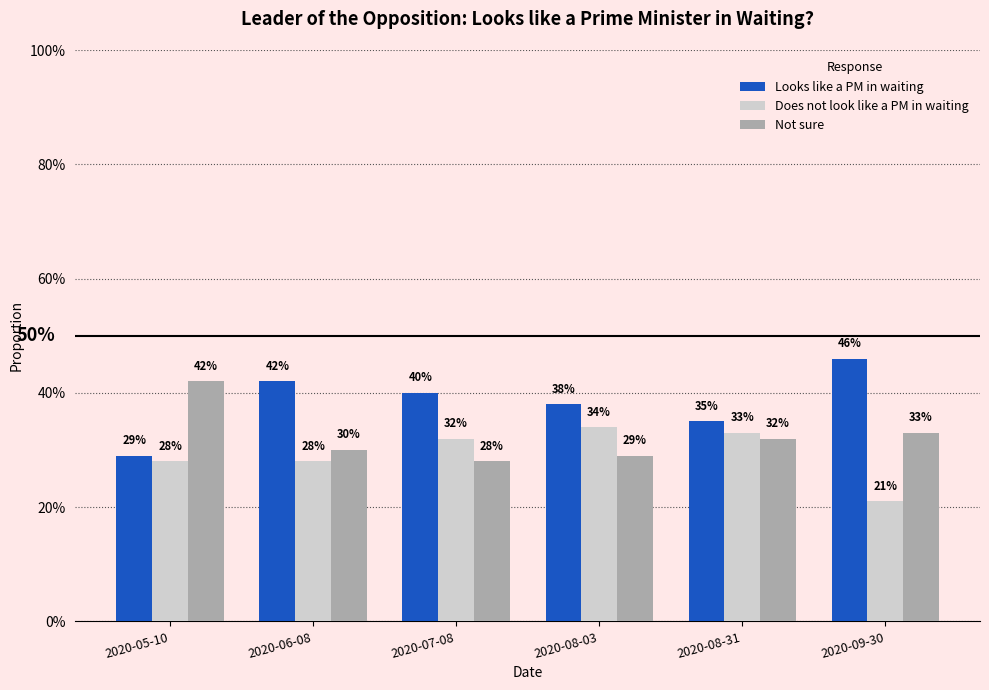

What is the value of the Looks like a PM in waiting bar at the 4th from the left?

0.4